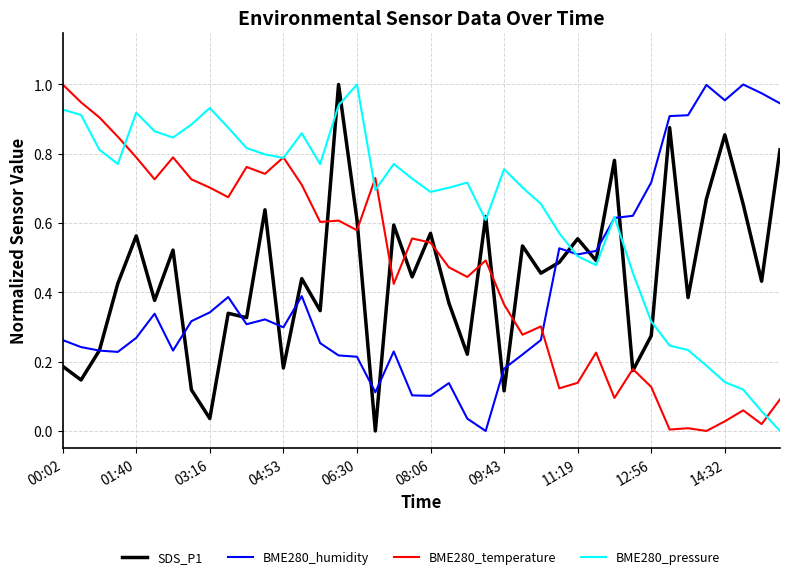

True or false: BME280_humidity and BME280_temperature intersect in this chart.

True